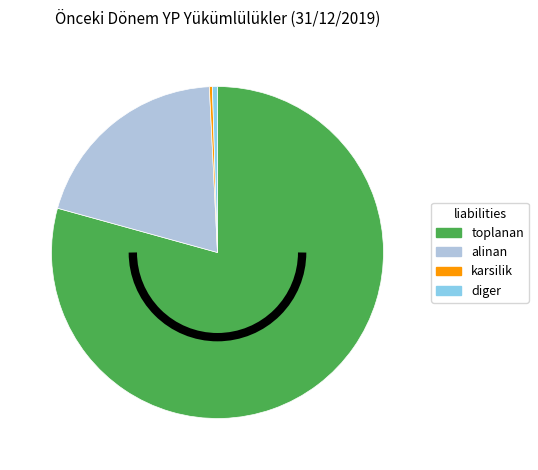

How many segments does this pie chart have?

4